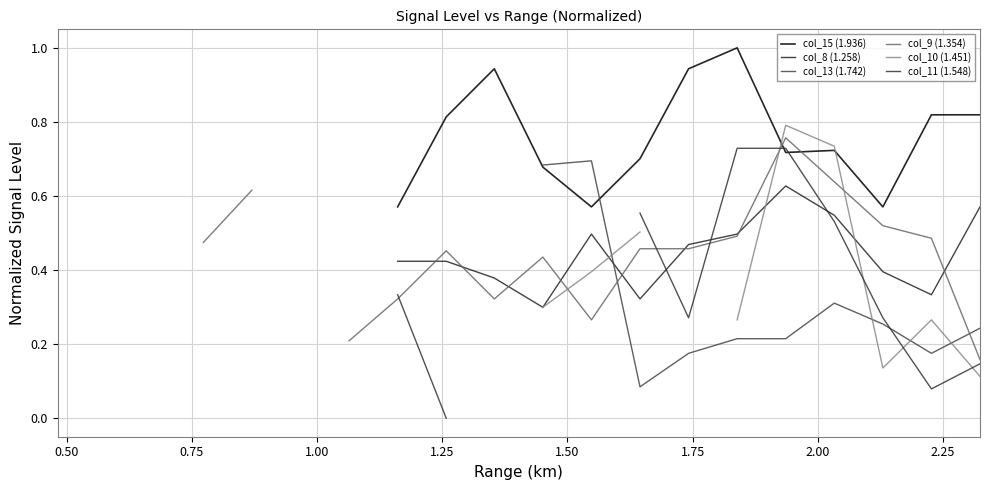

Is it true that col_8 (1.258) equals 0.2 at 11?

False